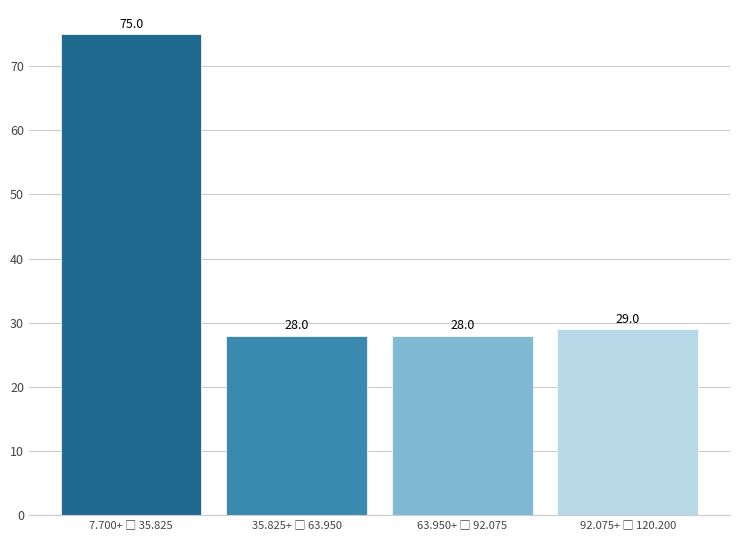

Reading left to right, what are all the values shown in this chart?

75	28	28	29